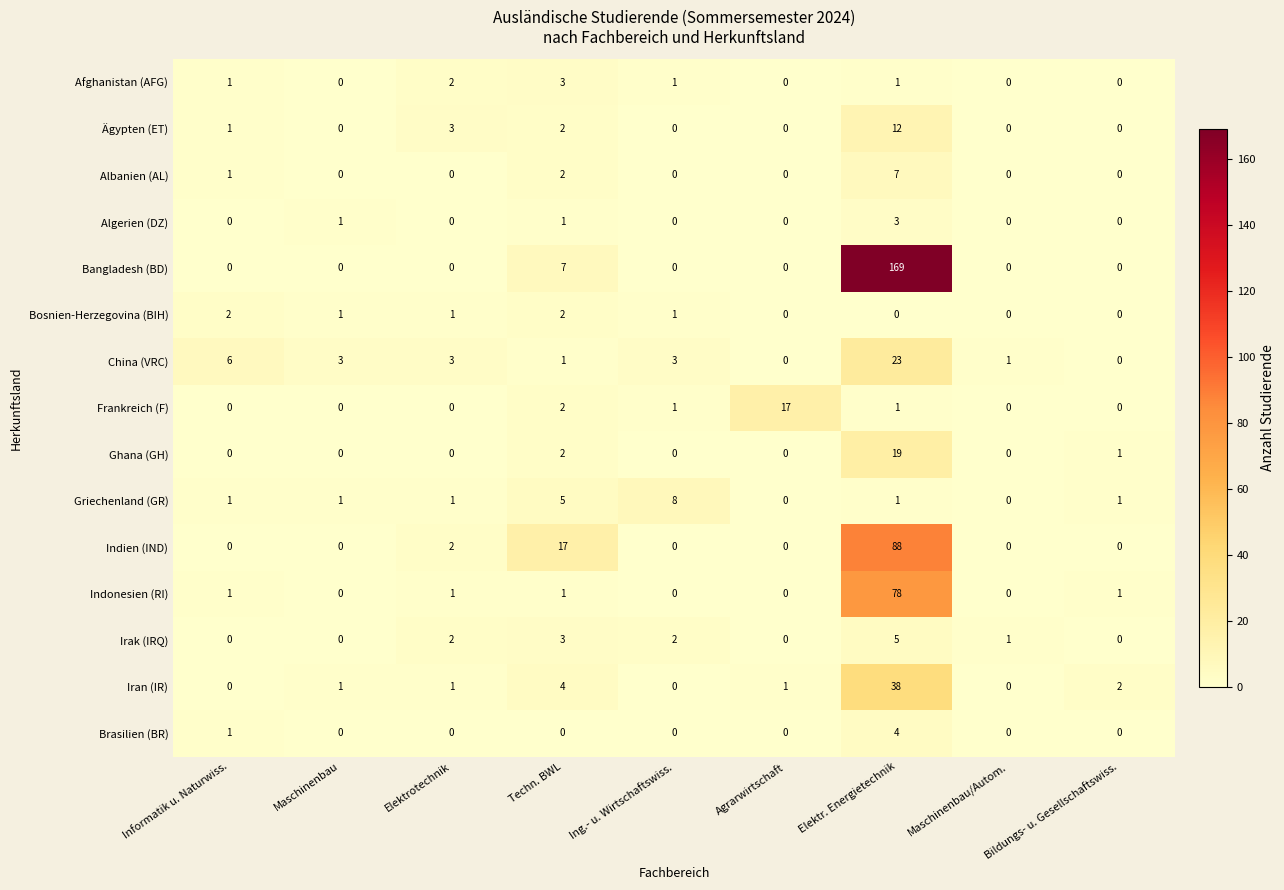

What is the total value across all series at Informatik u. Naturwiss.?

14